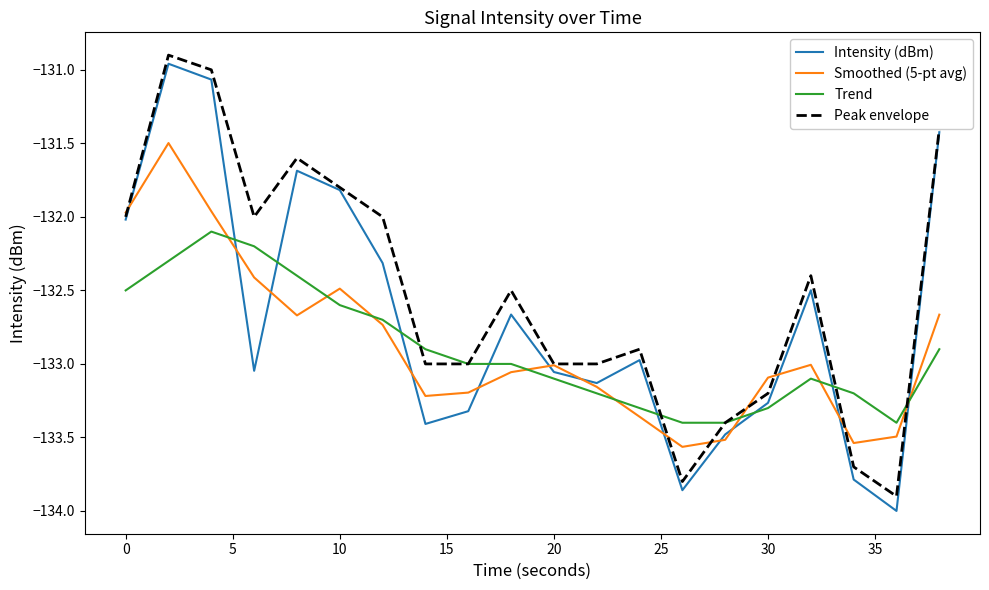

Which series has the largest total across all categories?

Peak envelope